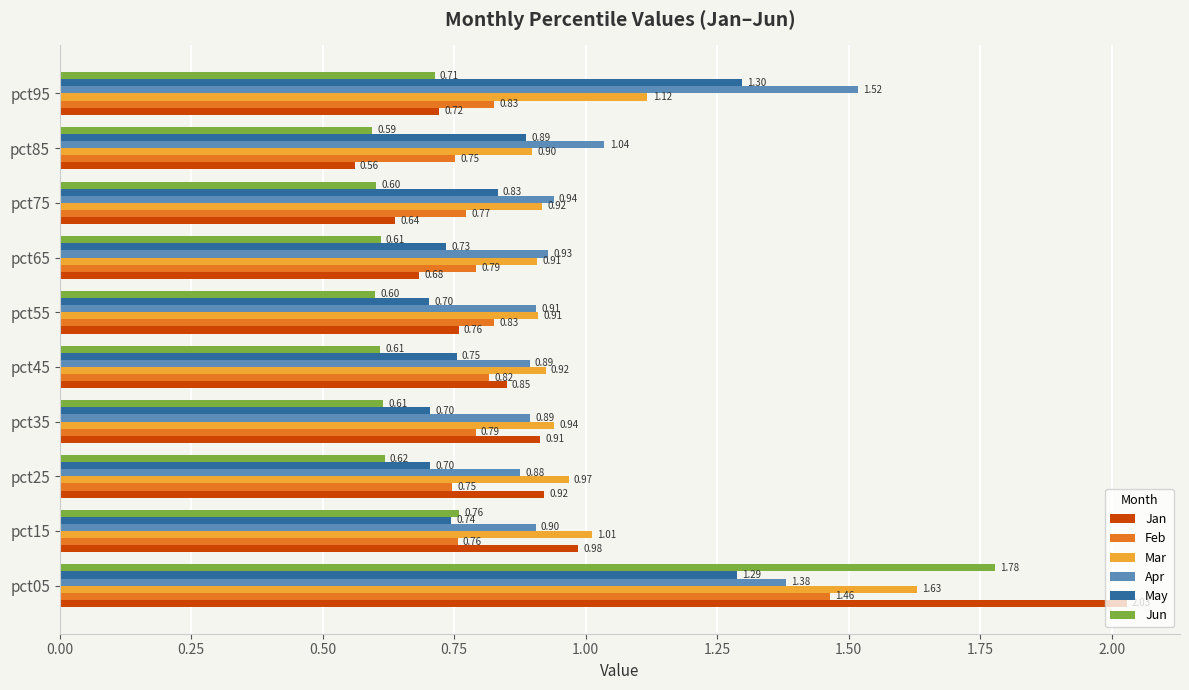

Rank the categories by Jan value from highest to lowest.

pct05, pct15, pct25, pct35, pct45, pct55, pct95, pct65, pct75, pct85